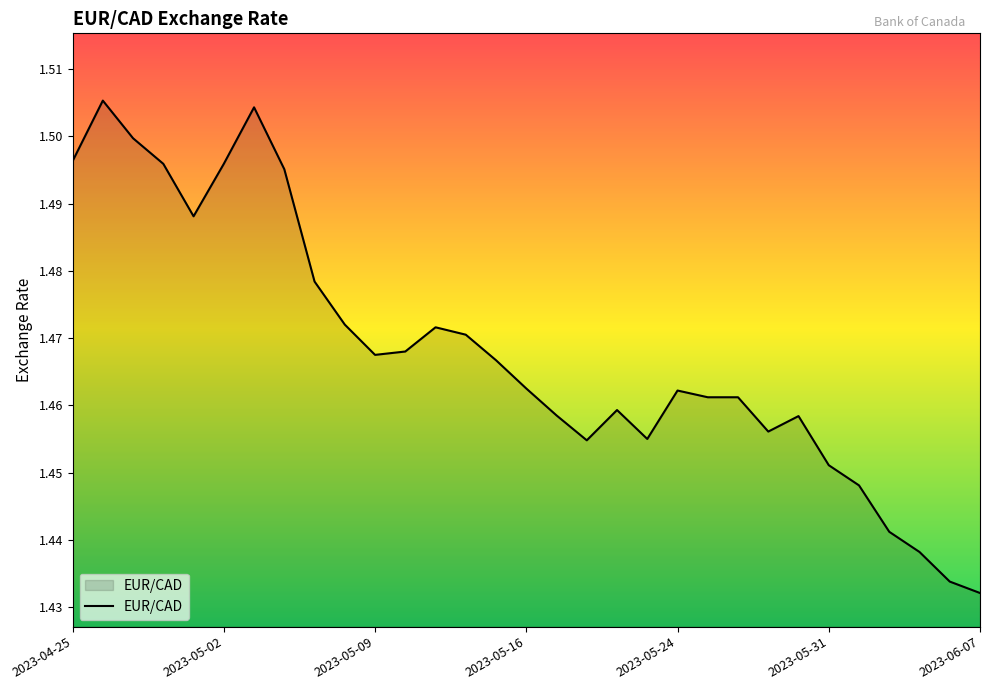

Is it true that the value at 2023-06-07 is 0.6?

False